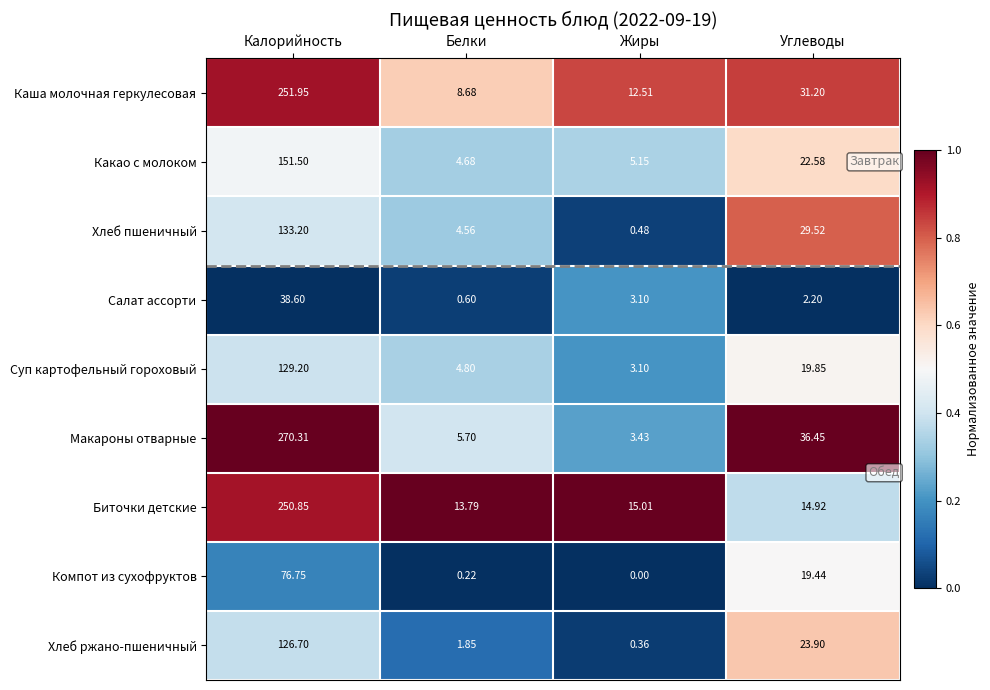

Where is Суп картофельный гороховый nearest to the value 66?

Углеводы